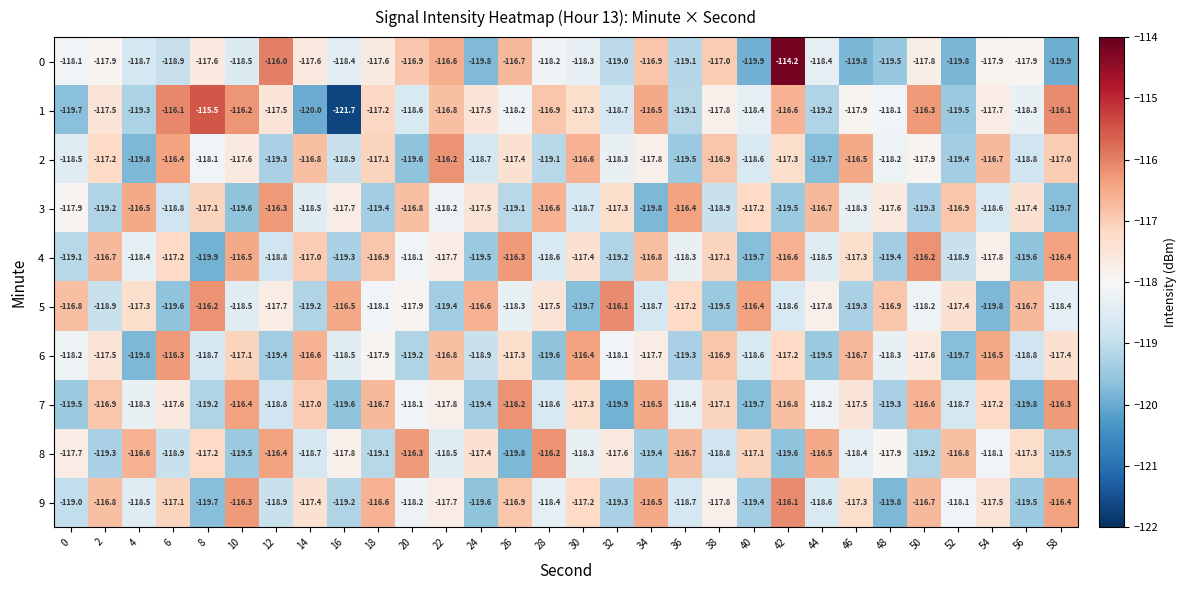

What is the difference between the maximum and minimum values in the 8 series?

3.6